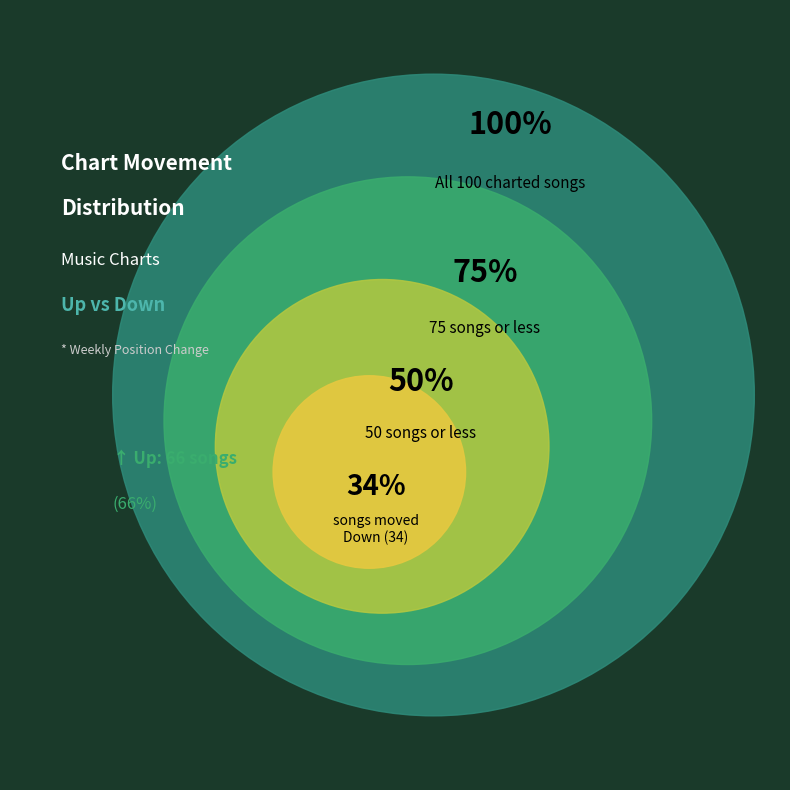

To the nearest percent, what is the average slice percentage?

50%